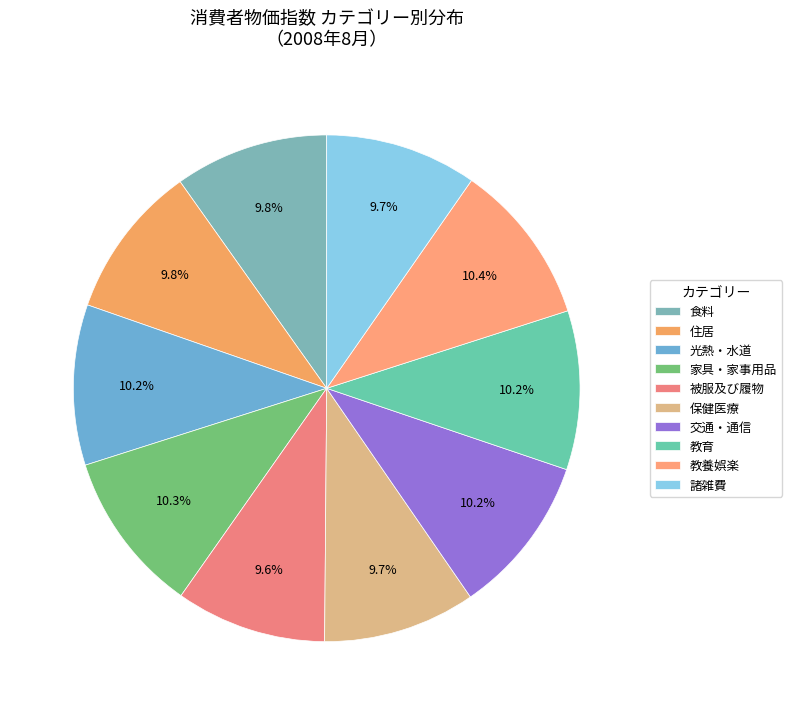

What portion of the pie excludes 光熱・水道?

89.8%